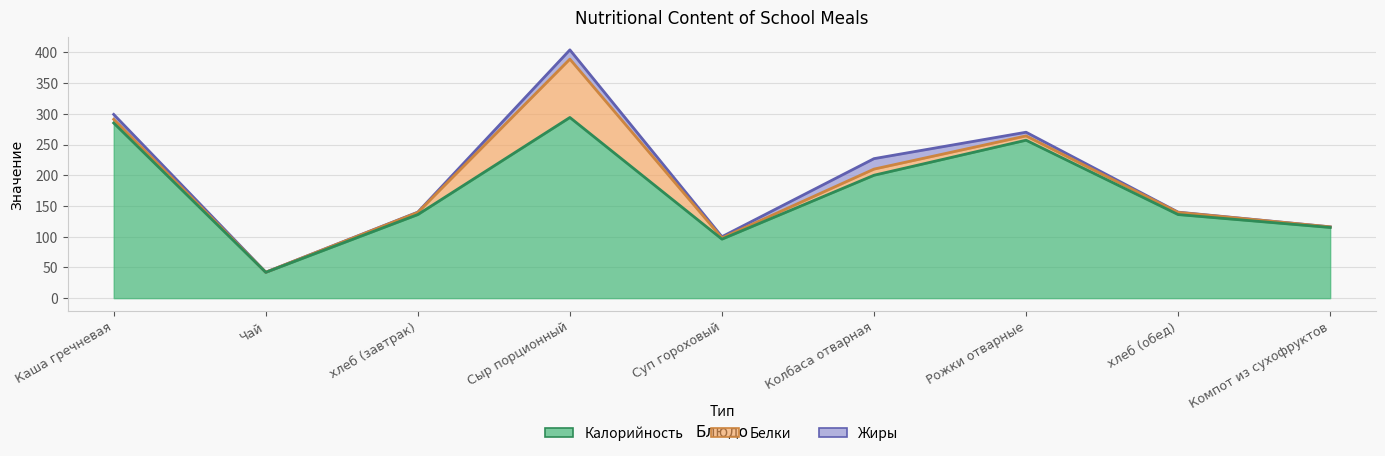

True or false: Белки has more than 1 points higher than both neighbors.

True